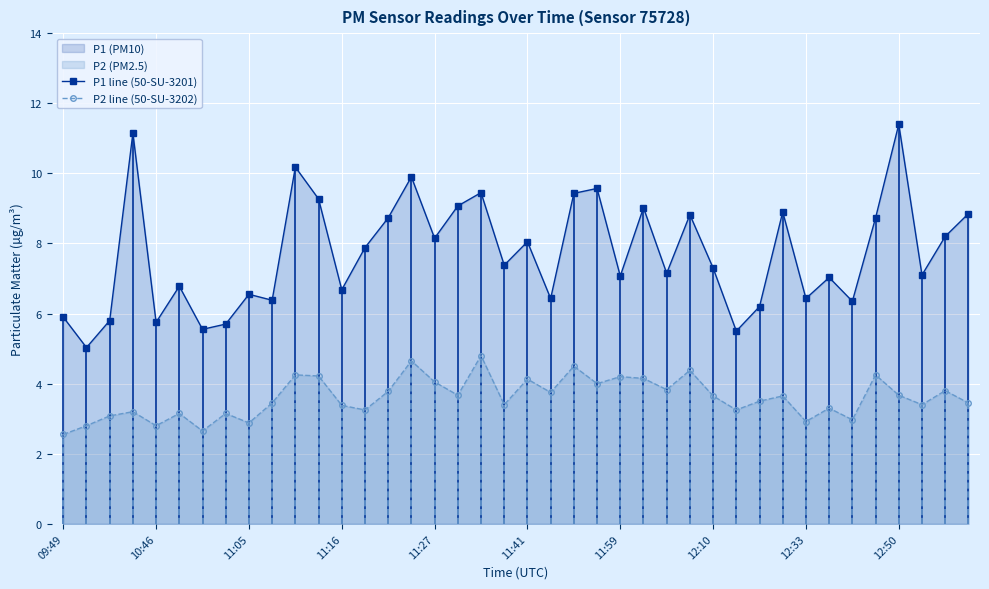

How many data points in P1 line (50-SU-3201) are above 7?

25